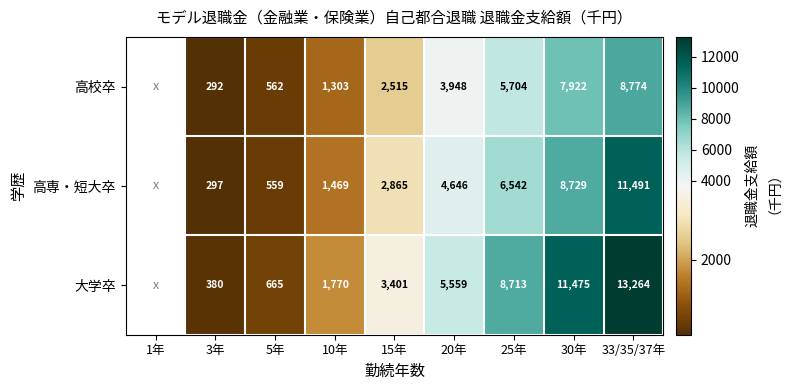

Which series changed the most between 3年 and 30年?

大学卒